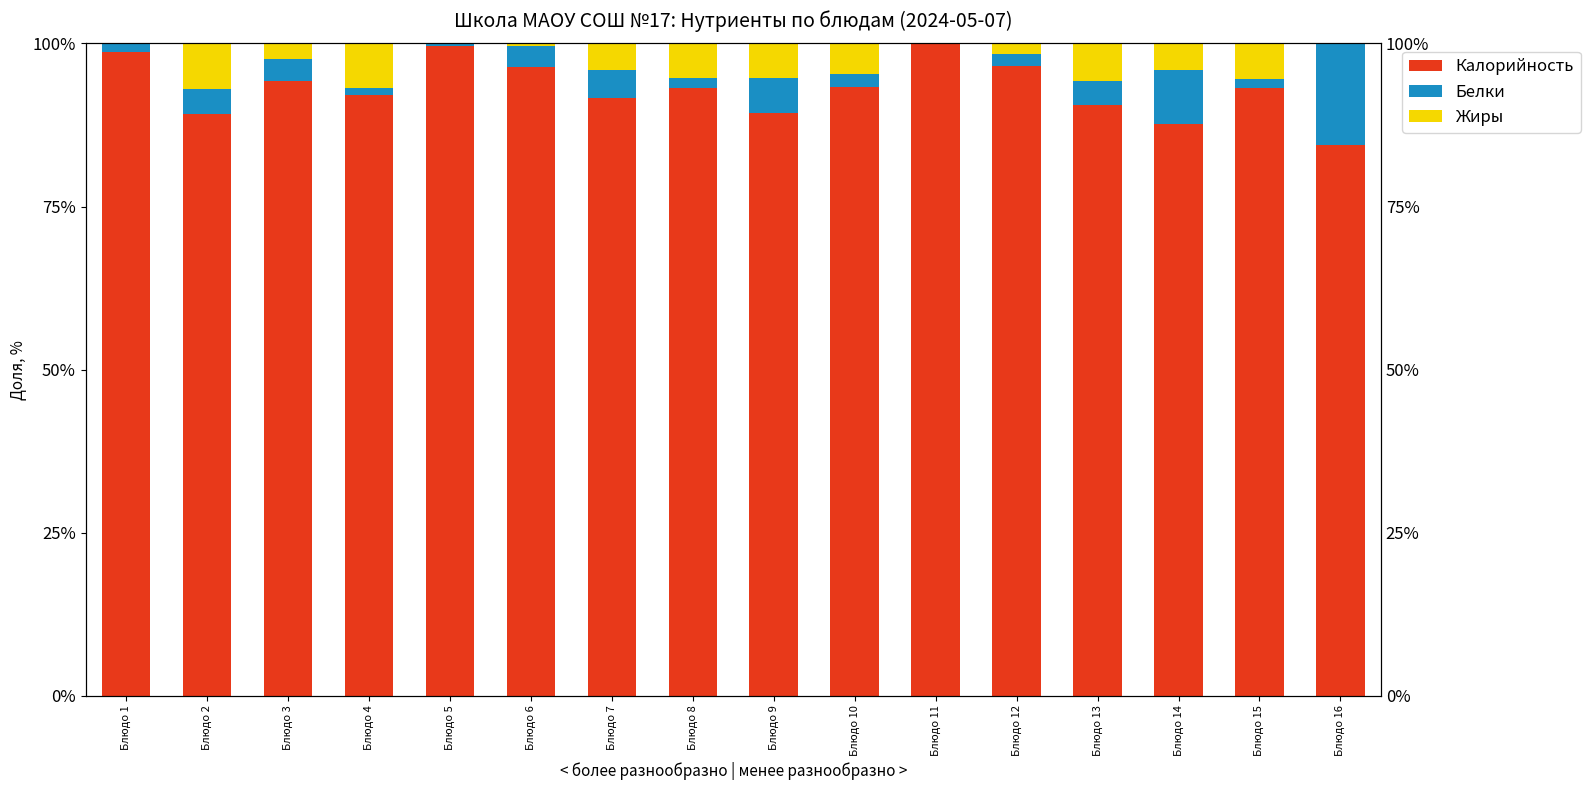

Which series has the largest range (max minus min)?

Калорийность